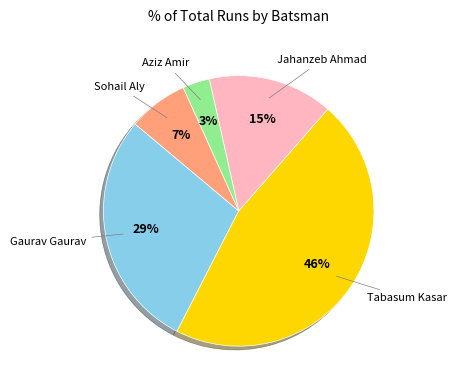

To the nearest percent, what is the difference between the largest and smallest slice percentages?

43%